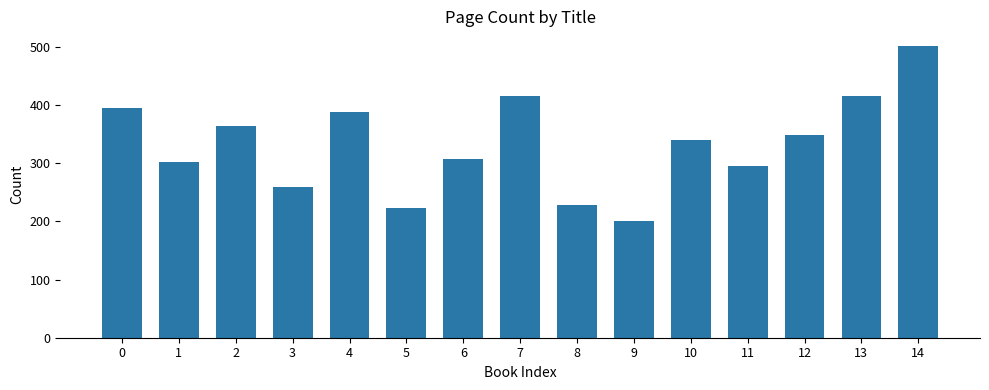

Which label corresponds to the largest value in the chart?

14